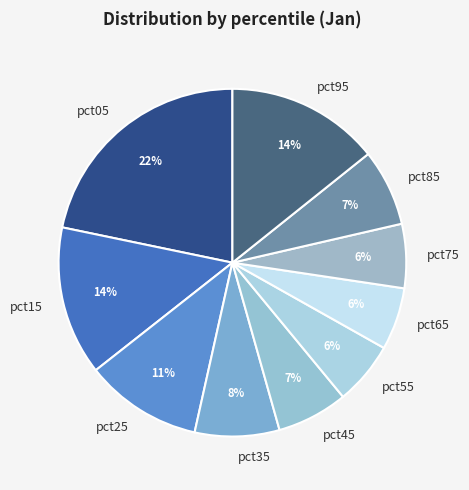

Is the sum of pct75 and pct25 greater than half?

No